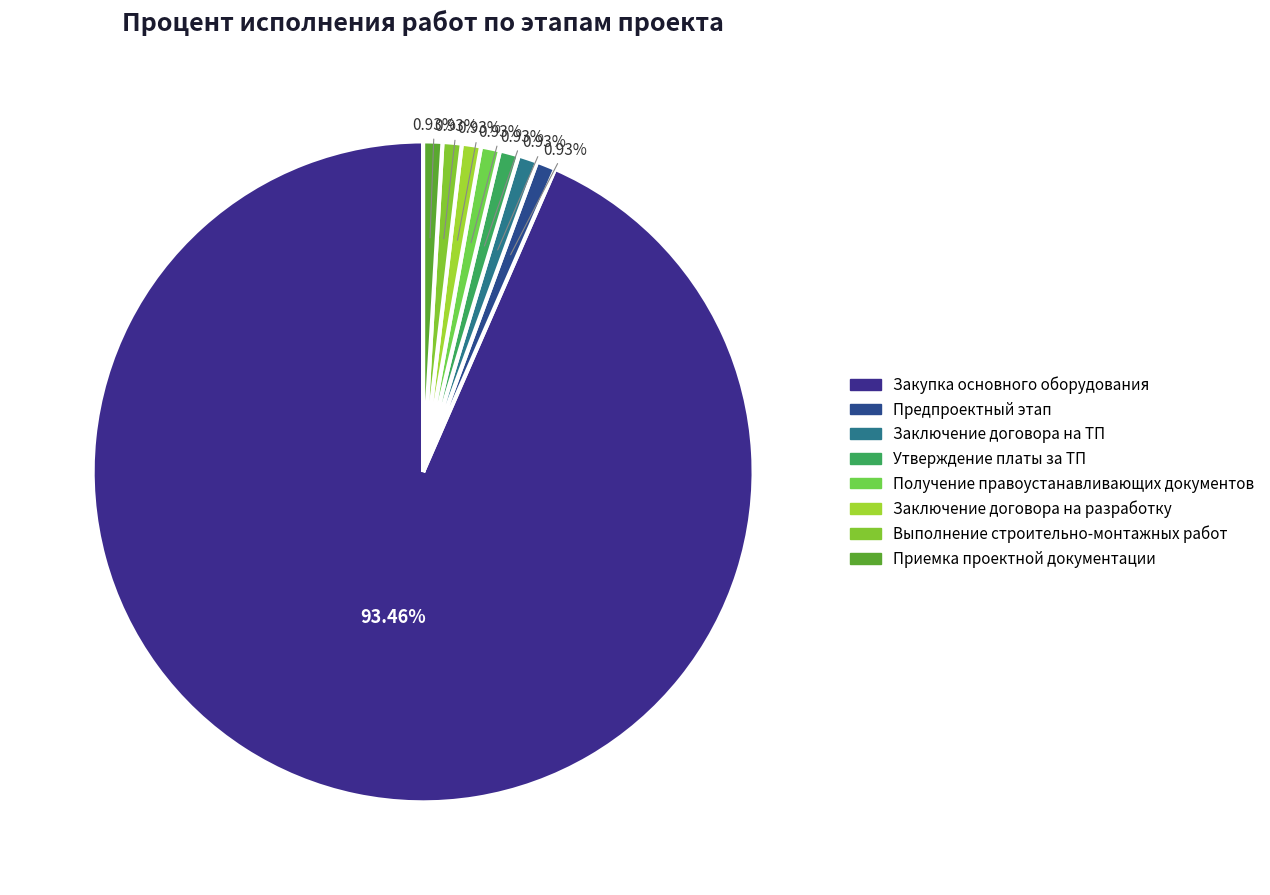

Count the number of slices in the pie.

8